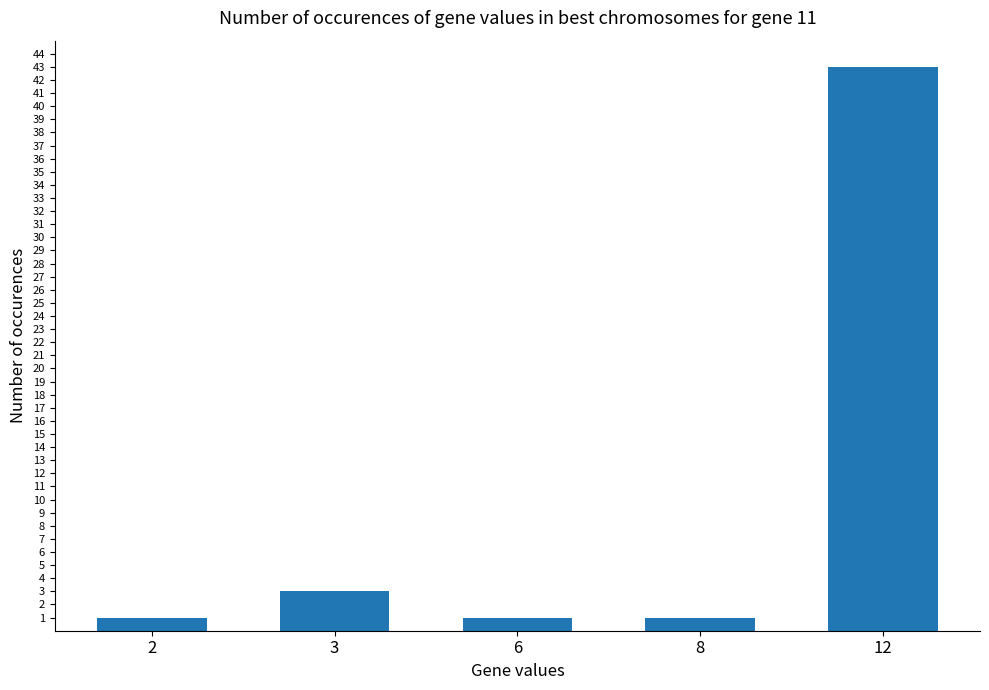

The chart shows a value of 1 at 8. True or false?

True